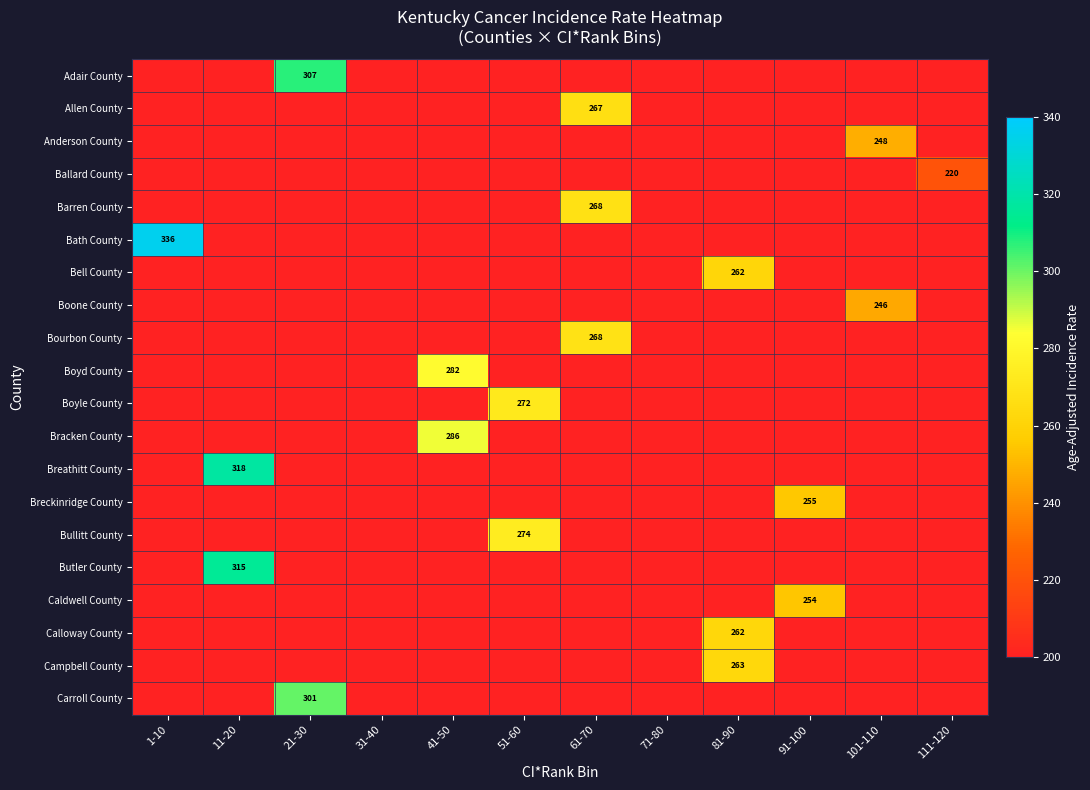

True or false: Bracken County has a value of 286 at 41-50.

True